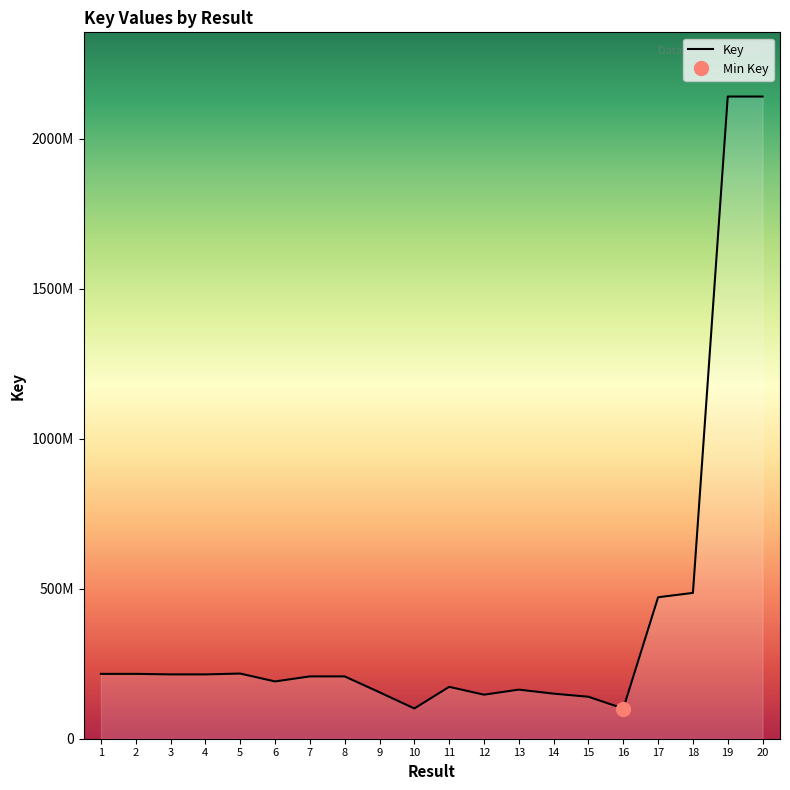

Reading left to right, what are all the values shown in this chart?

1=216204003	2=216204059	3=214433907	4=214433947	5=217247367	6=190947928	7=207767205	8=207767033	9=154777048	10=100834998	11=172942565	12=146785888	13=163688895	14=150253441	15=139880757	16=100706298	17=471645022	18=486167829	19=2140933635	20=2140933881